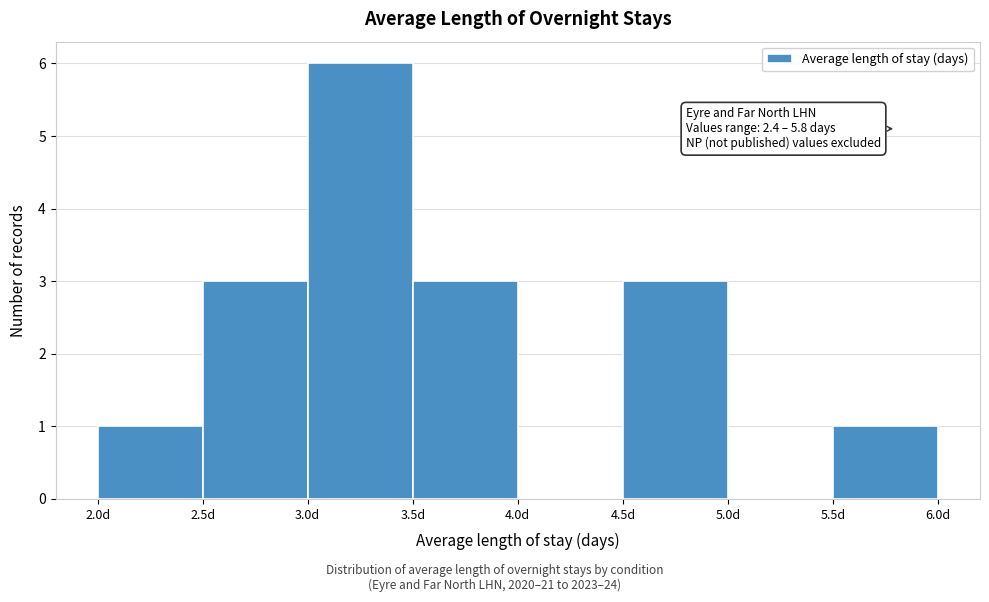

Which range on the x-axis has the tallest bar?

3.0 to 3.5